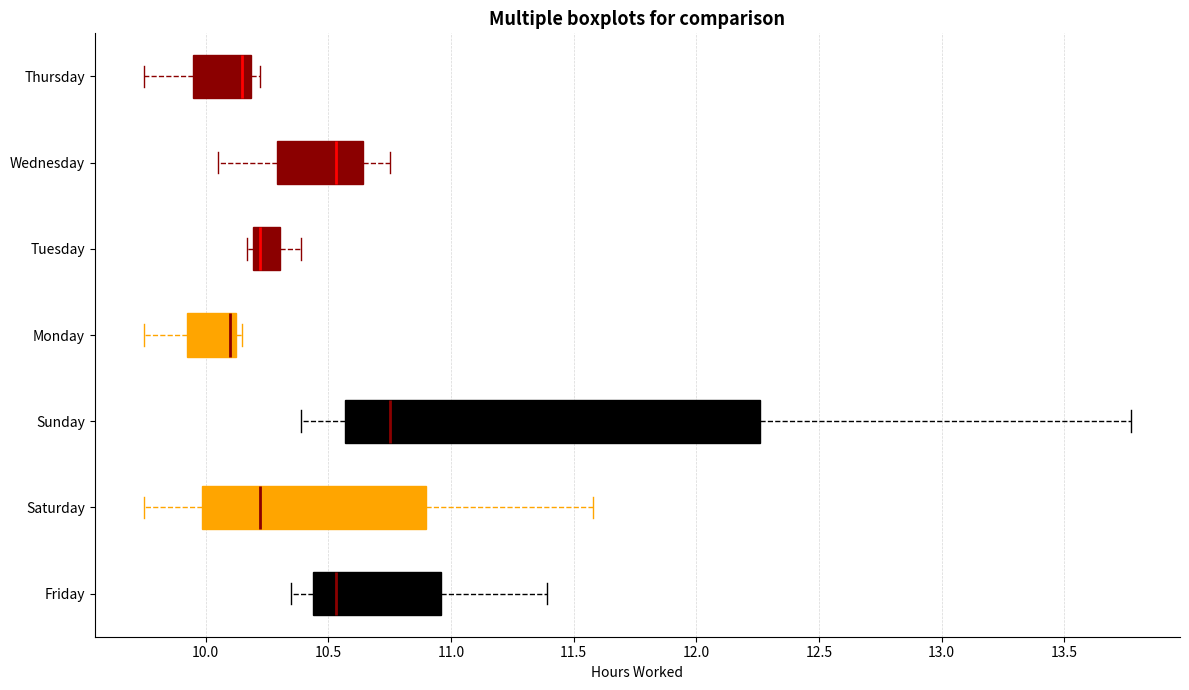

Reading bottom to top, read every box against the x-axis: the position of its median line, the range the box covers, and the ends of its whiskers. The values are not printed on the chart, so give them approximately, as read against the axis.

Friday: median 10.55, box 10.45 to 10.95, whiskers 10.35 to 11.40
Saturday: median 10.20, box 10.00 to 10.90, whiskers 9.75 to 11.60
Sunday: median 10.75, box 10.55 to 12.25, whiskers 10.40 to 13.75
Monday: median 10.10, box 9.95 to 10.15, whiskers 9.75 to 10.15 (just right of the box's right edge)
Tuesday: median 10.20 (just right of the box's left edge), box 10.20 to 10.30, whiskers 10.15 to 10.40
Wednesday: median 10.55, box 10.30 to 10.65, whiskers 10.05 to 10.75
Thursday: median 10.15, box 9.95 to 10.20, whiskers 9.75 to 10.20 (just right of the box's right edge)